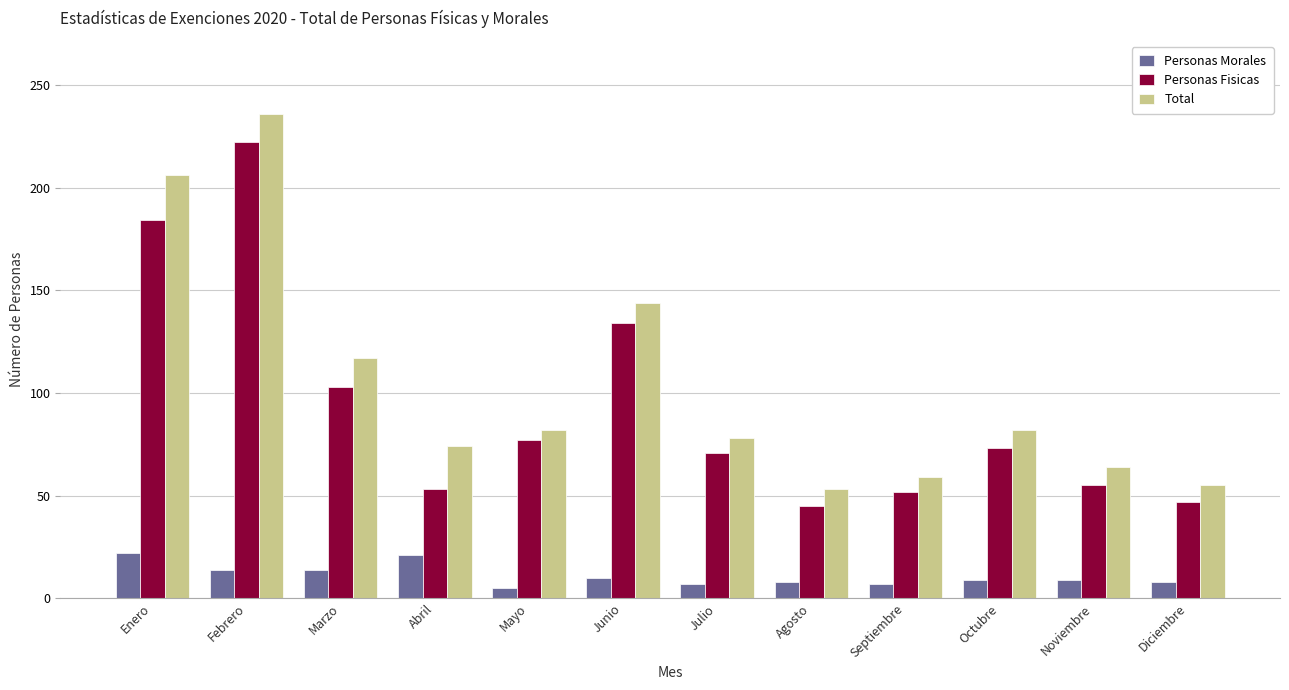

Does the chart contain any negative values?

No